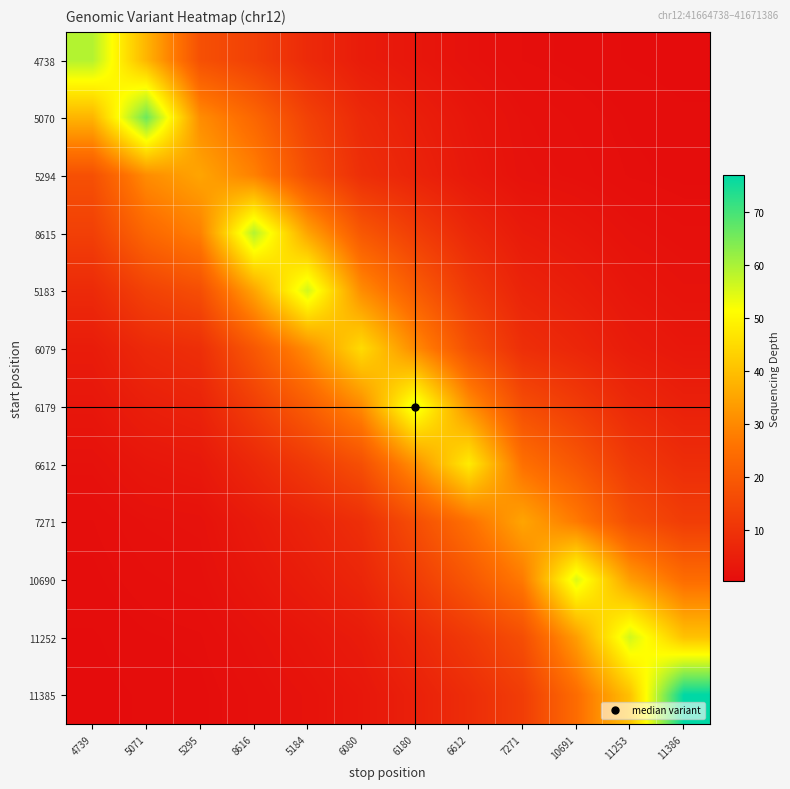

At how many categories does at least one series exceed 35?

10